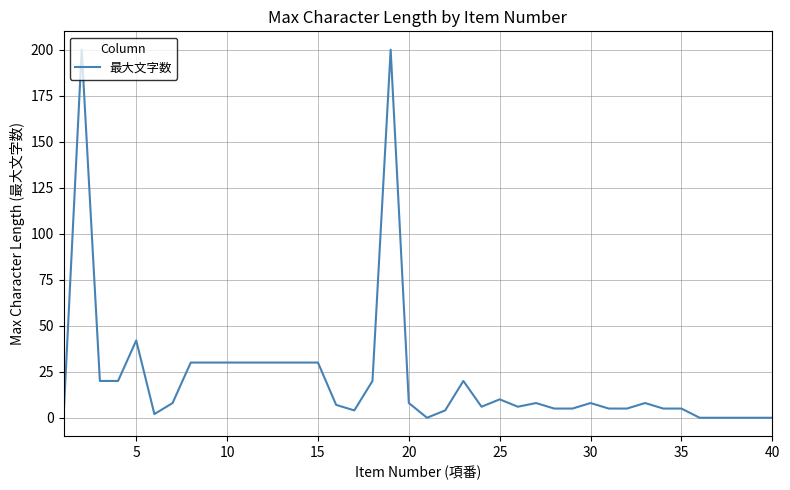

What is the greatest value displayed?

200